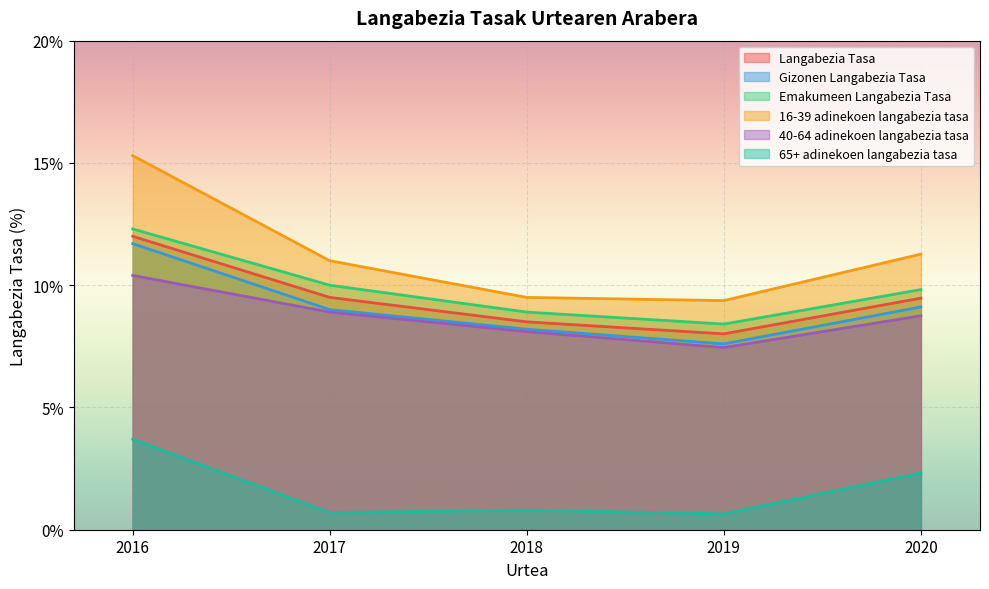

What is the average value of the 40-64 adinekoen langabezia tasa series?

8.7